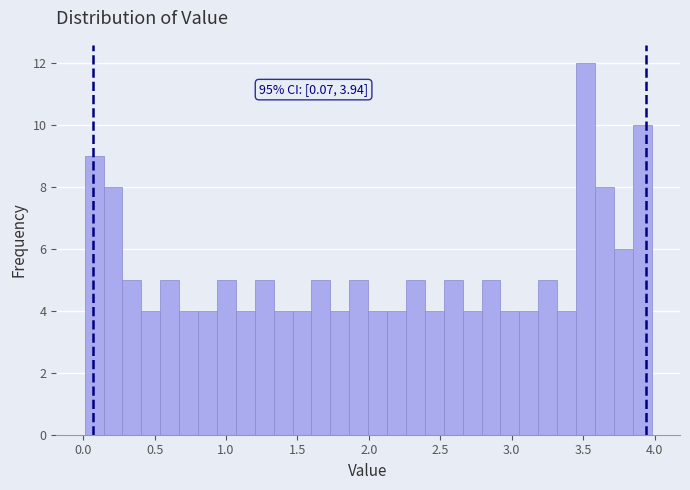

Read against the x-axis, roughly where is the centre of the tallest bar?

3.50